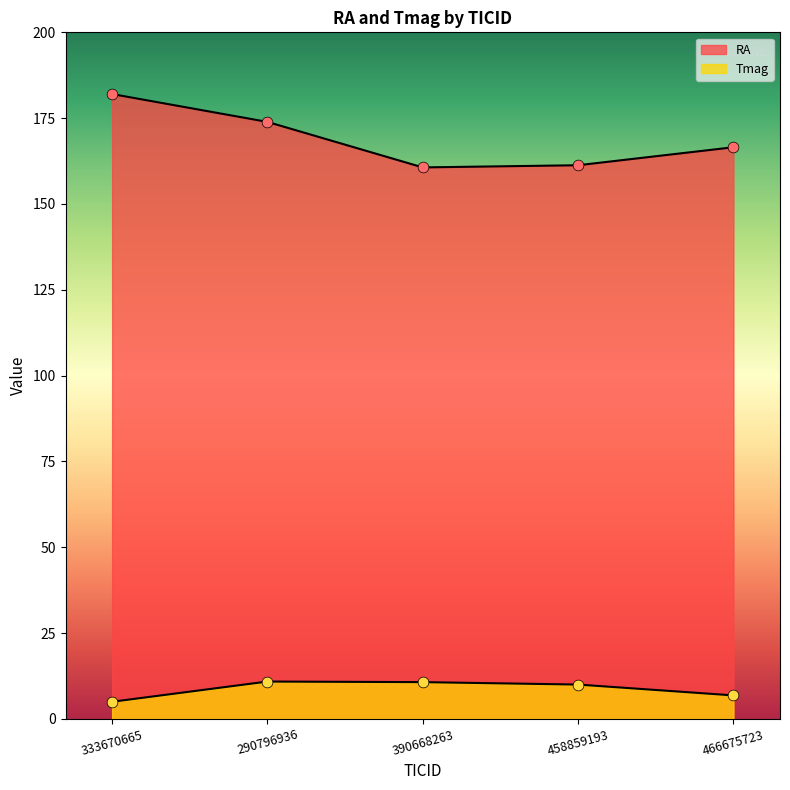

At which category is the sum across all series the highest?

333670665